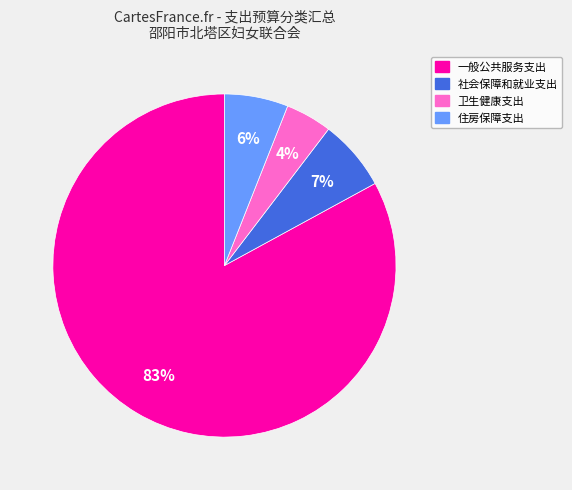

To the nearest percent, what is the average slice percentage?

25%